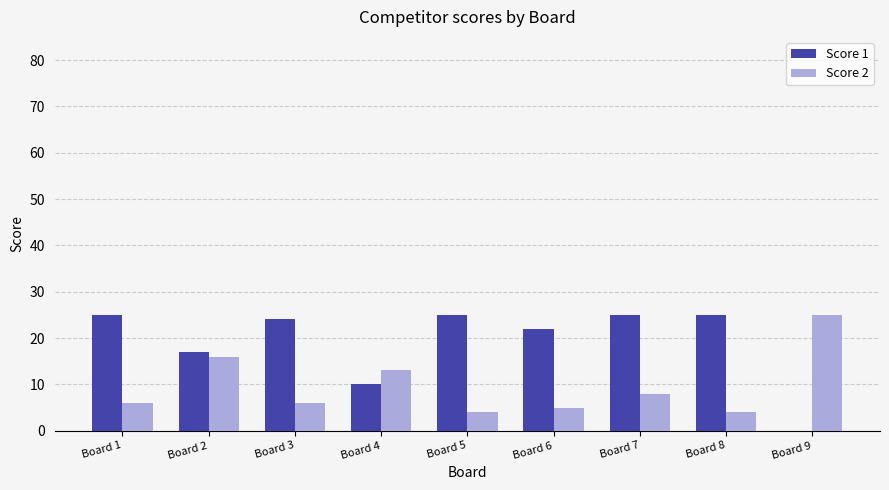

The Score 1 series shows 25 at Board 5. True or false?

True